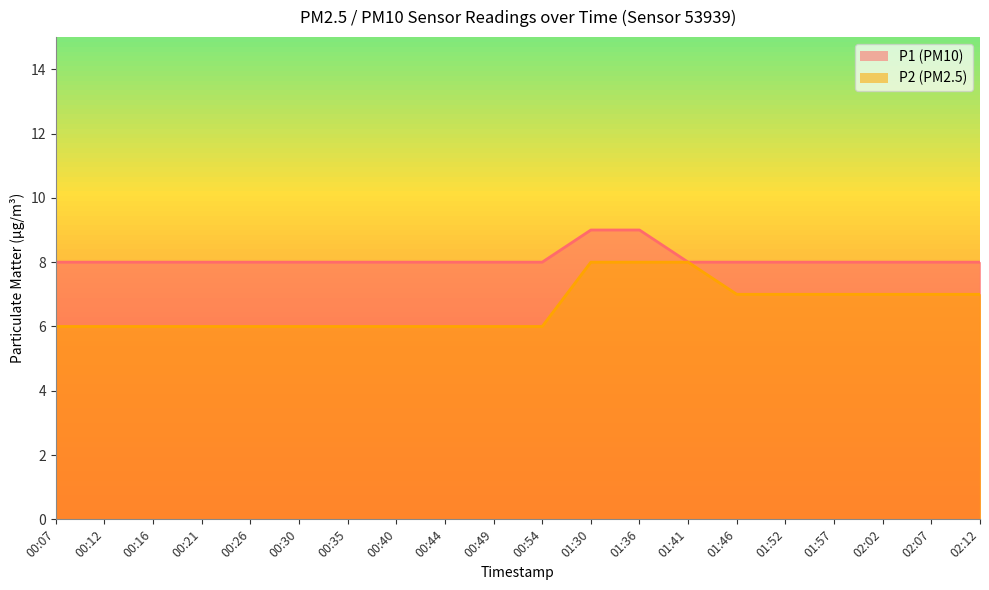

What is the sum of all P1 values?

162